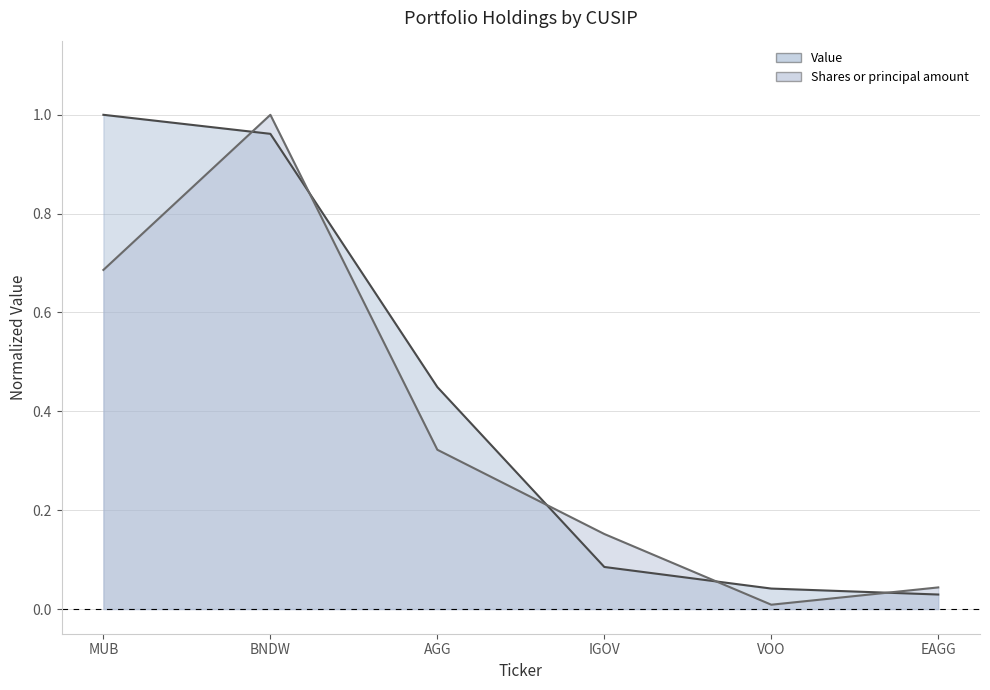

Which series has the largest range (max minus min)?

Shares or principal amount